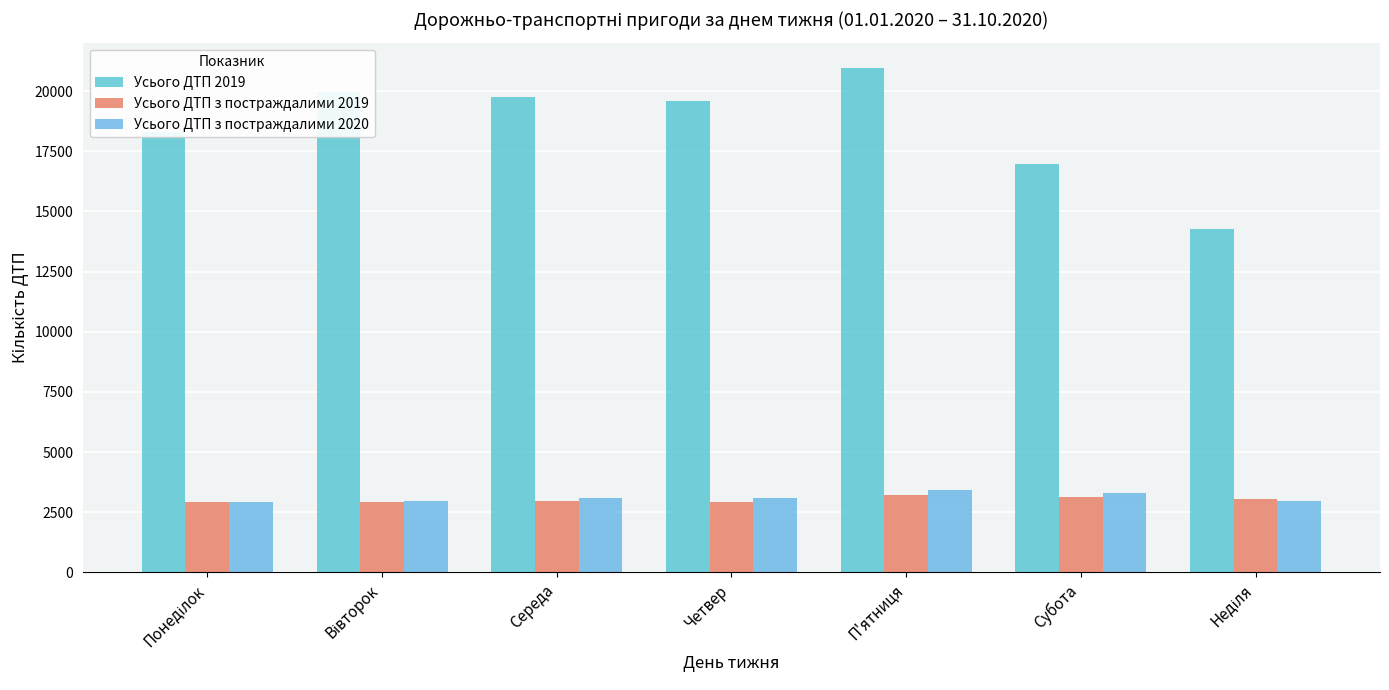

Which series has the largest range (max minus min)?

Усього ДТП 2019